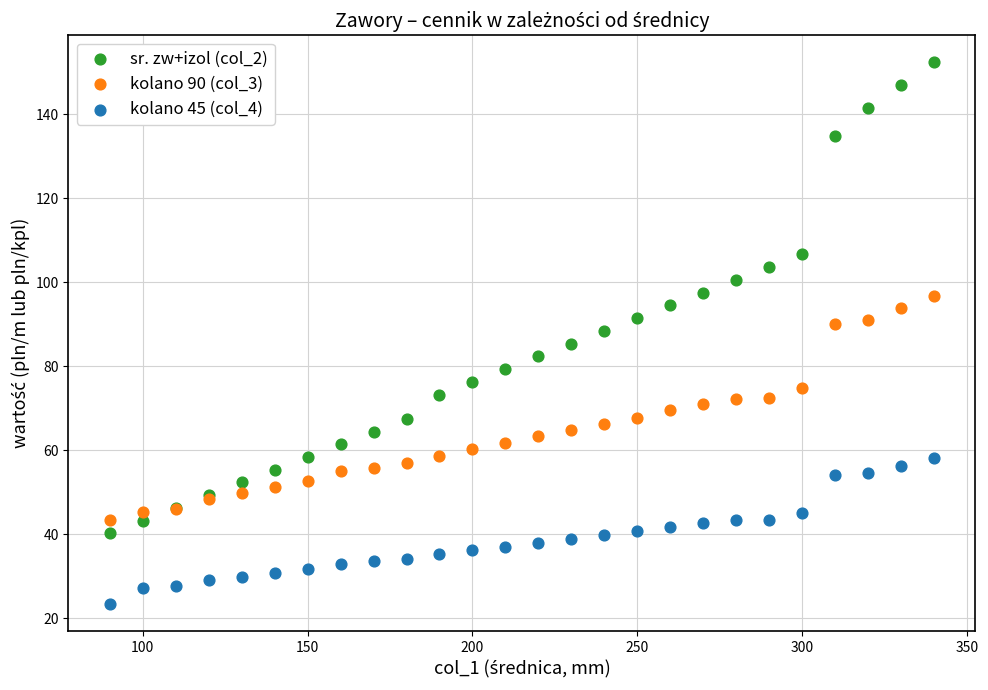

Which series reaches the minimum Y coordinate?

kolano 45 (col_4)